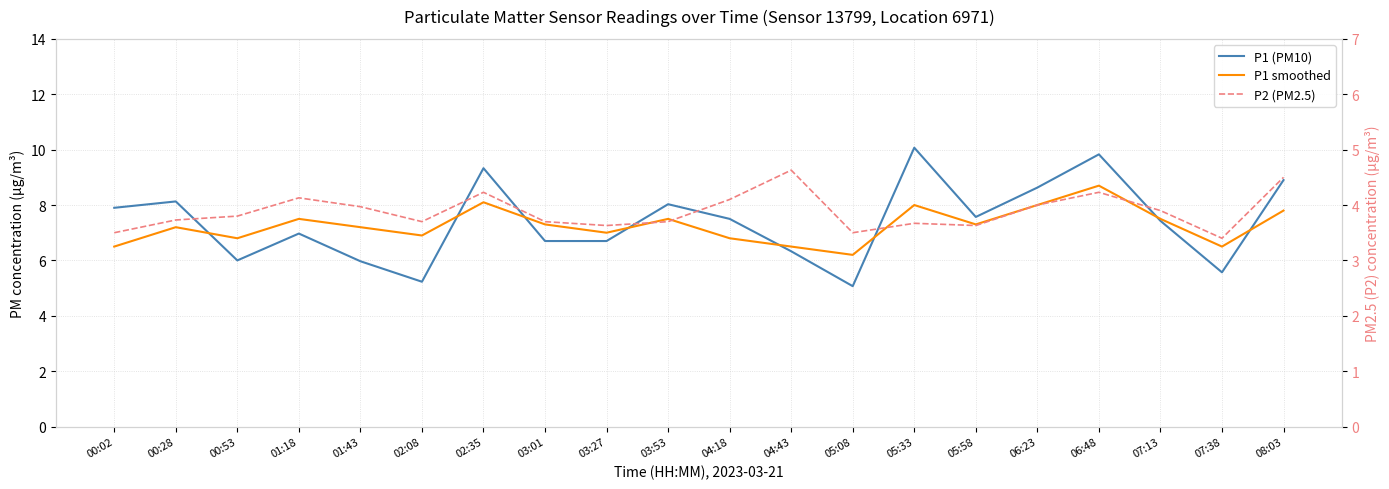

Reading right to left, what are all the values shown in this chart?

P1 (PM10): 8.9	5.6	7.4	9.8	8.6	7.6	10.1	5.1	6.3	7.5	8.0	6.7	6.7	9.3	5.2	6.0	7.0	6.0	8.1	7.9
P1 smoothed: 7.8	6.5	7.5	8.7	8.0	7.3	8.0	6.2	6.5	6.8	7.5	7.0	7.3	8.1	6.9	7.2	7.5	6.8	7.2	6.5
P2 (PM2.5): 4.5	3.4	3.9	4.2	4.0	3.6	3.7	3.5	4.6	4.1	3.7	3.6	3.7	4.2	3.7	4.0	4.1	3.8	3.7	3.5